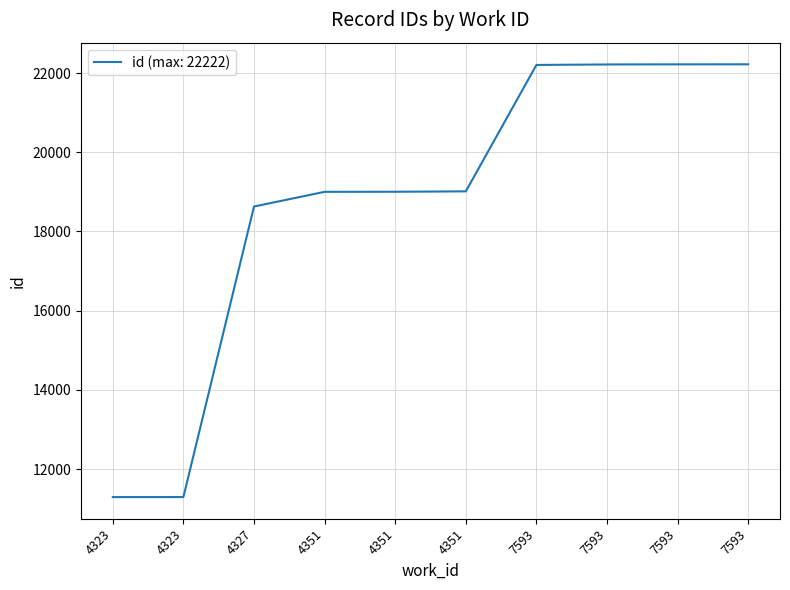

True or false: there are more than 2 points higher than both neighbors.

False